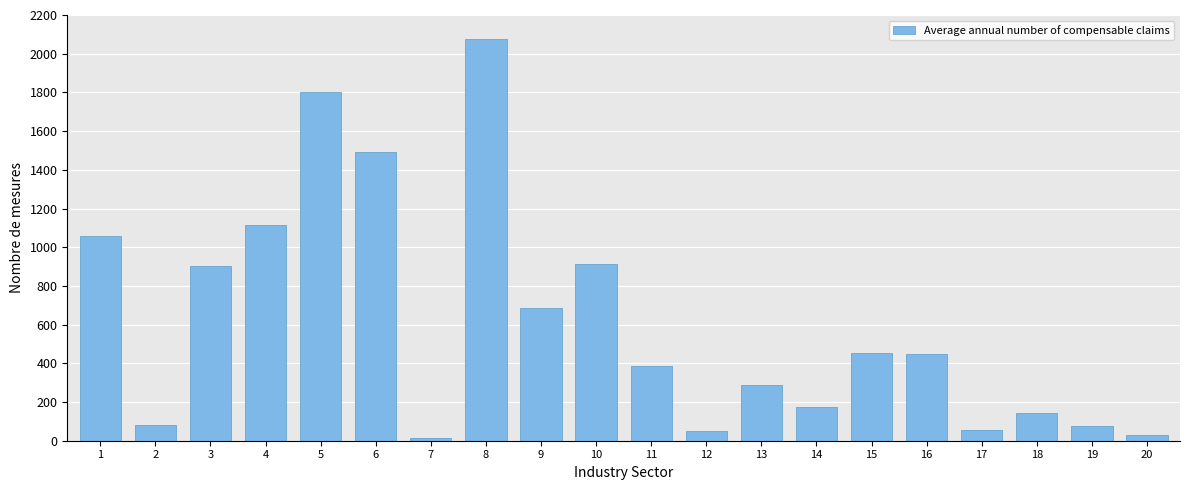

What is the ratio of the value at 3 to the value at 11?

2.3